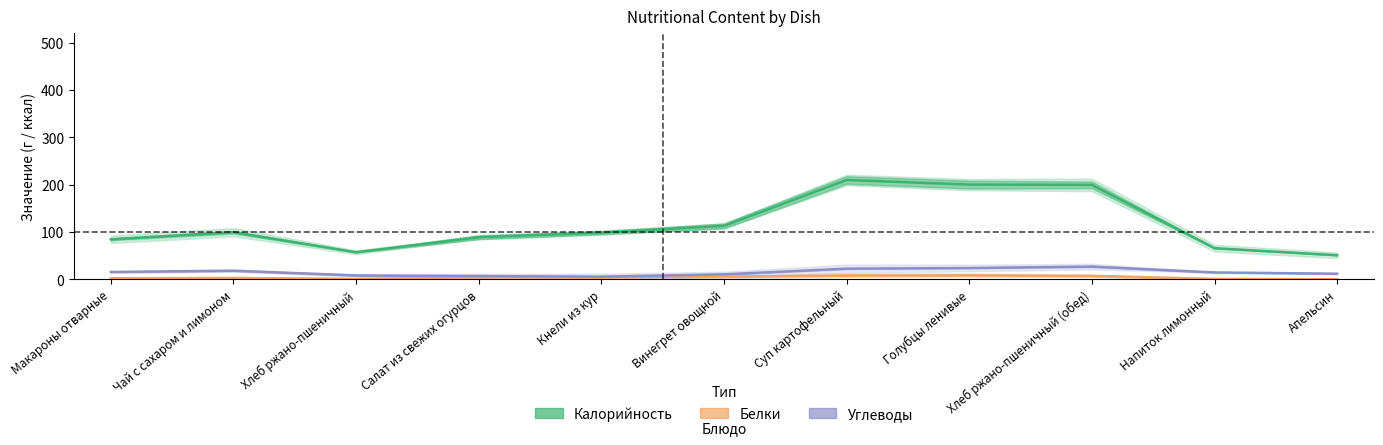

How many lines are shown in the chart?

3